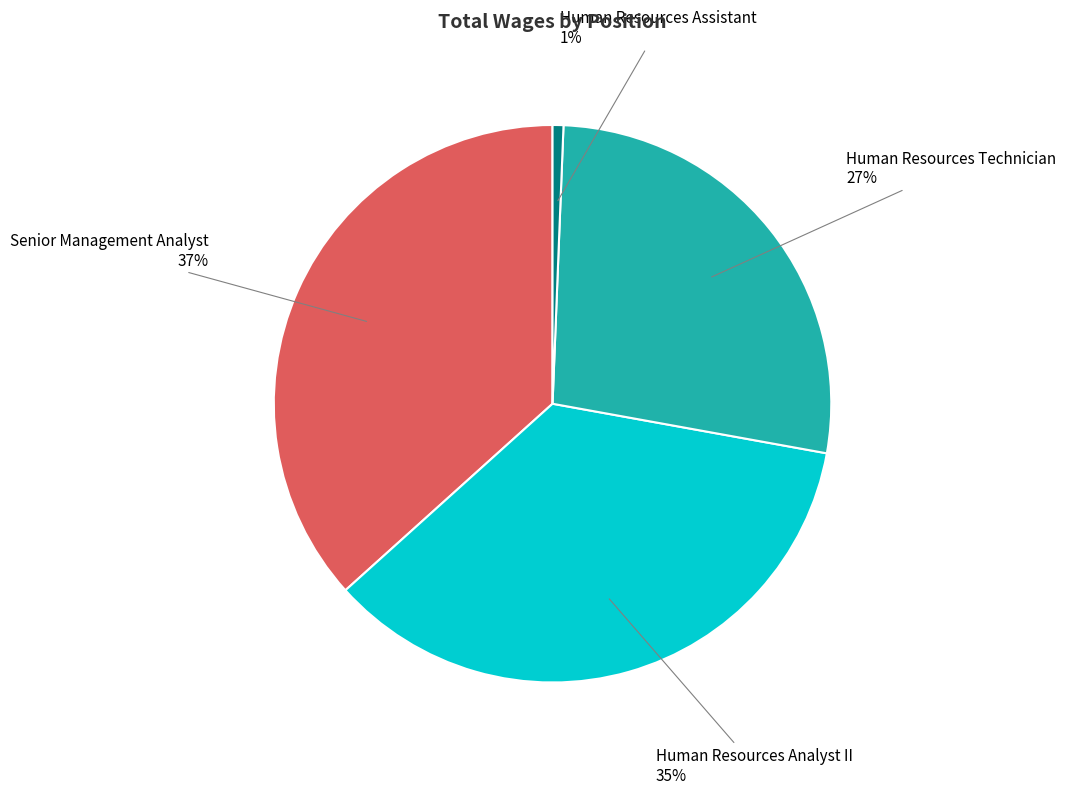

Which category has the smallest portion of the pie?

Human Resources Assistant